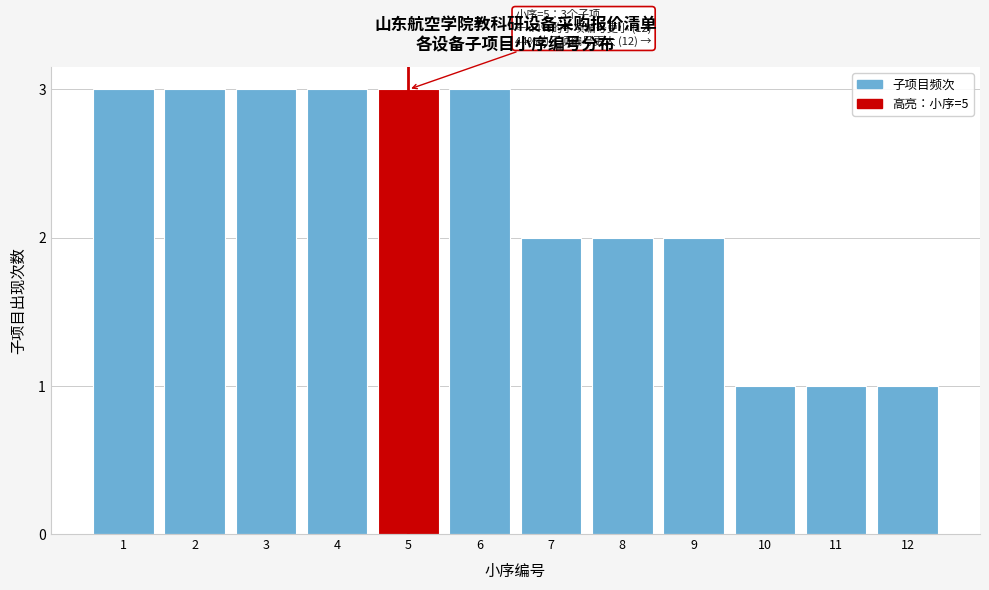

Reading left to right, list all the values displayed in this chart.

1=3	2=3	3=3	4=3	5=3	6=3	7=2	8=2	9=2	10=1	11=1	12=1